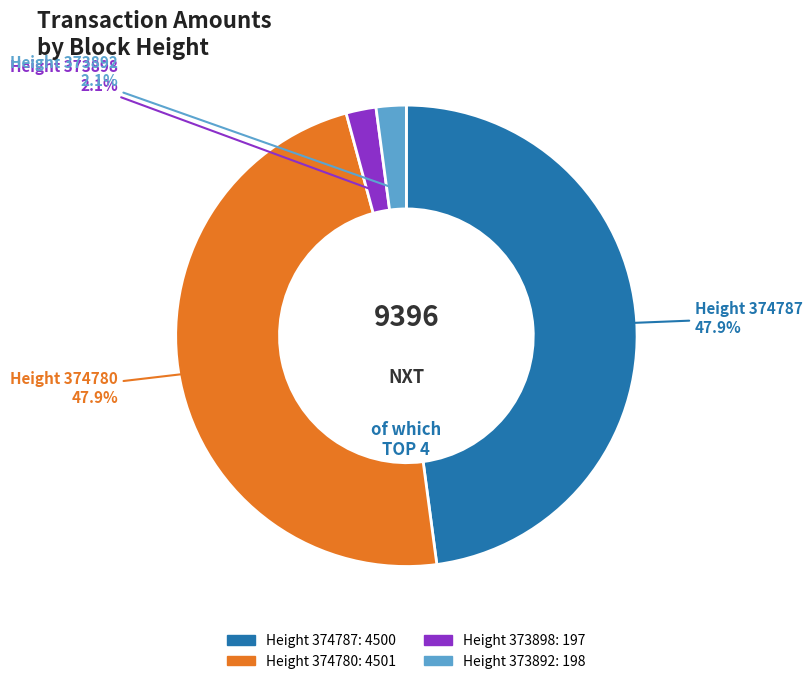

How many segments does this pie chart have?

4